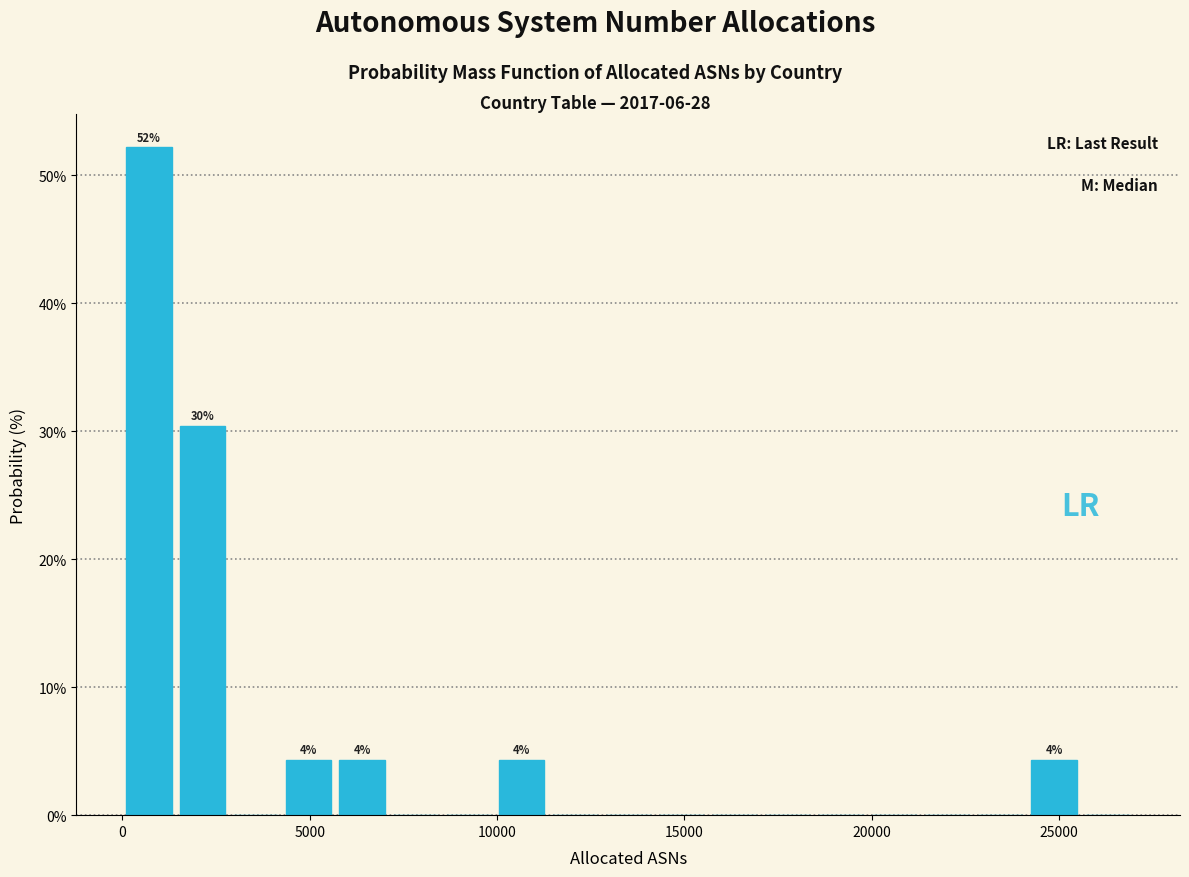

Around what value on the x-axis is the tallest bar? Give the approximate position of its centre, as read against the axis.

500